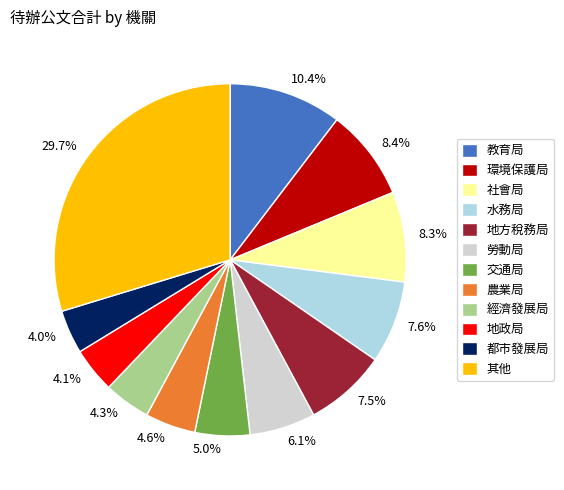

What portion of the pie excludes 4.3%?

95.7%